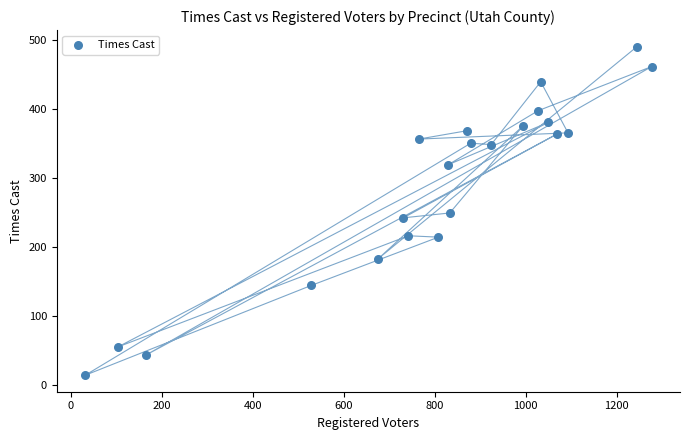

What is the range of X values (max minus min)?

1246